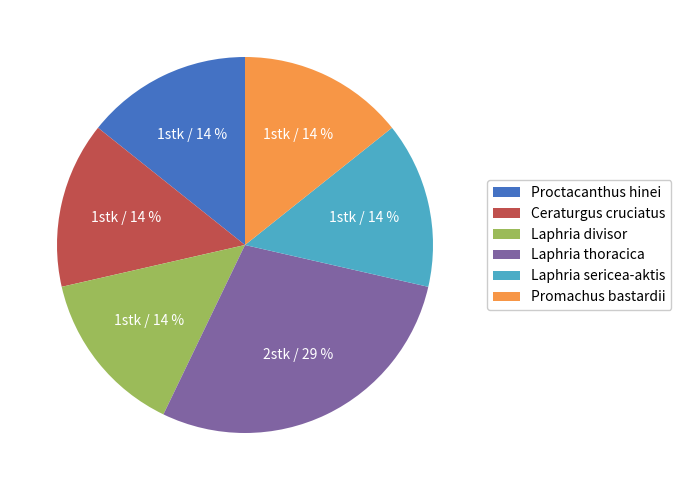

To the nearest percent, what is the average slice percentage?

17%